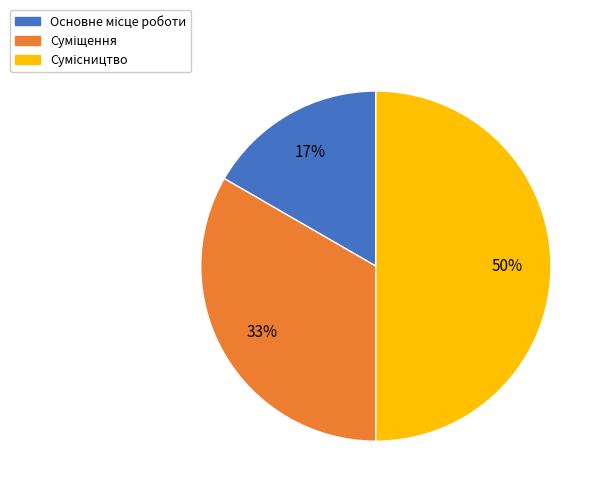

To the nearest percent, what is the difference between the largest and smallest slice percentages?

33%